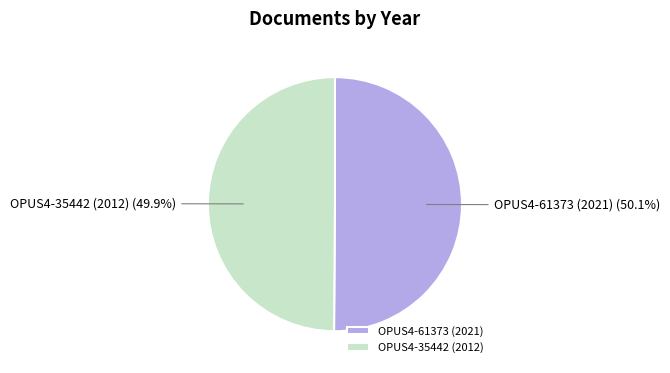

Approximately how many times larger is the value at OPUS4-61373 (2021) compared to OPUS4-35442 (2012)?

1.0